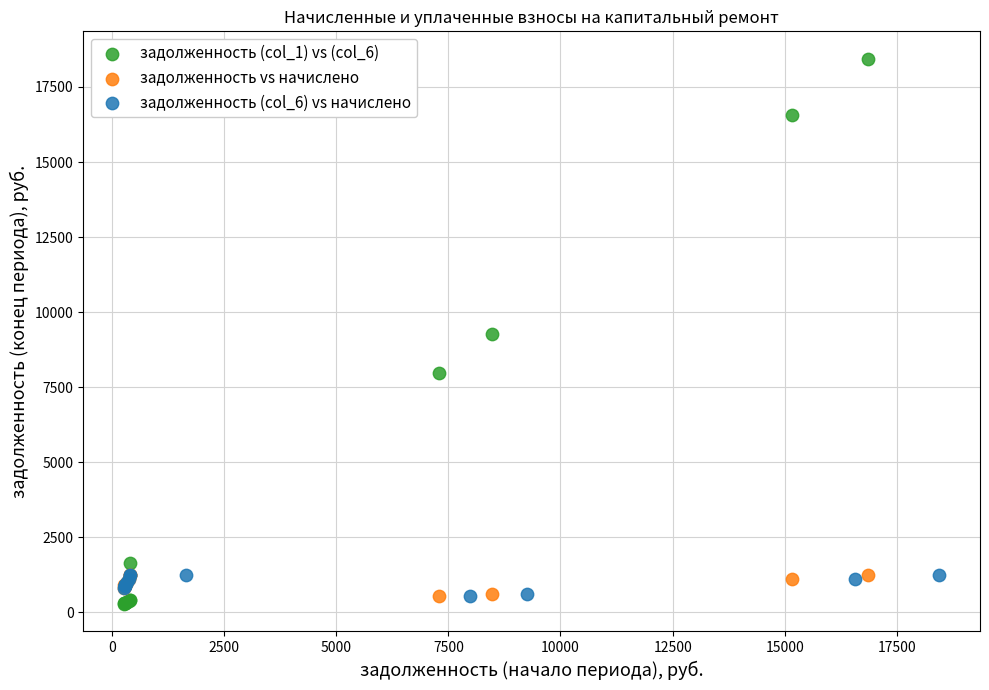

Which series contains the highest Y value?

задолженность (col_1) vs (col_6)